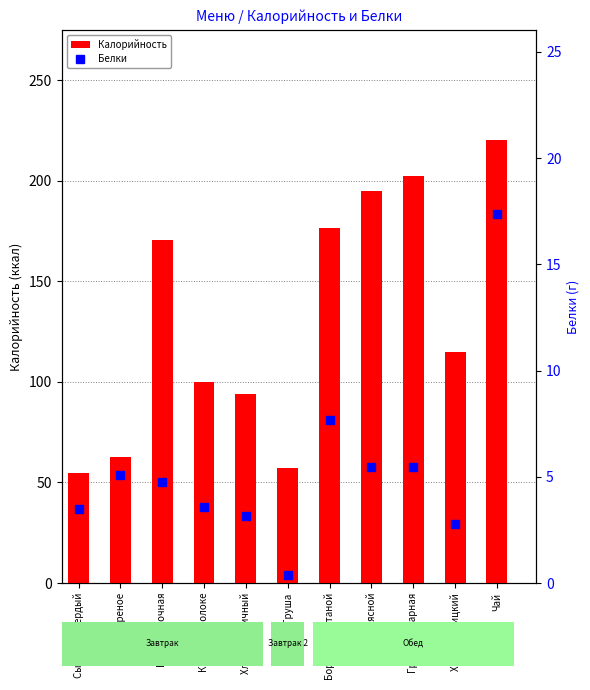

Between Яйцо вареное and Какао на молоке, which is larger?

Какао на молоке